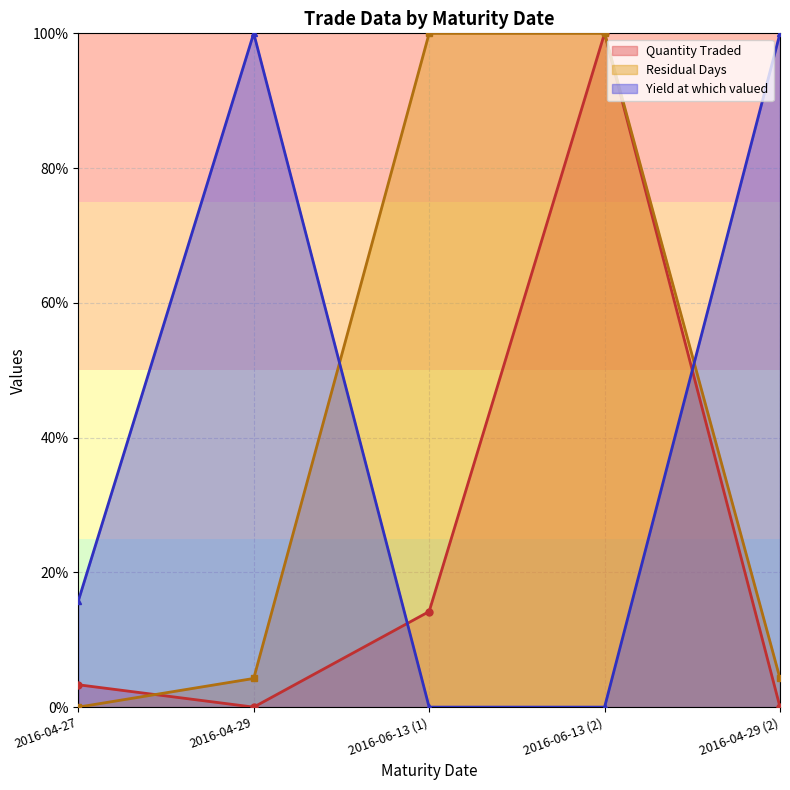

After their last crossing, which series has the higher values: Quantity Traded or Residual Days?

Residual Days